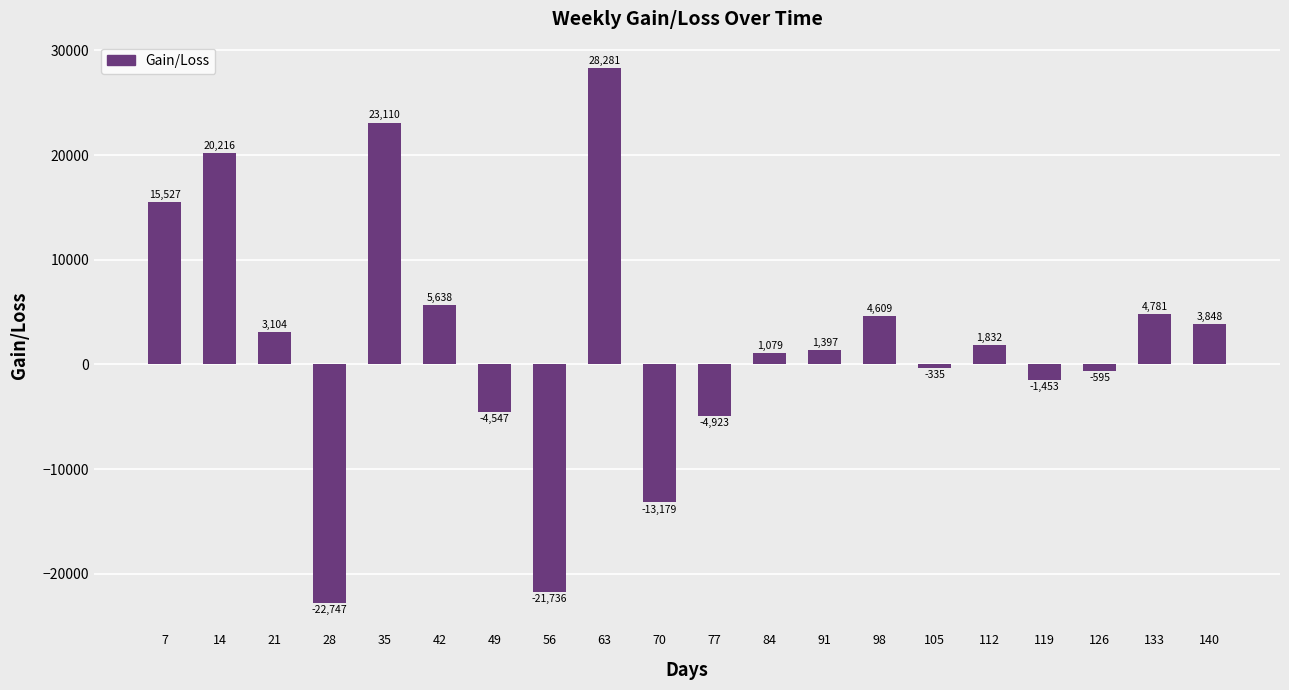

What is the sum of the values at 14 and 140?

24064